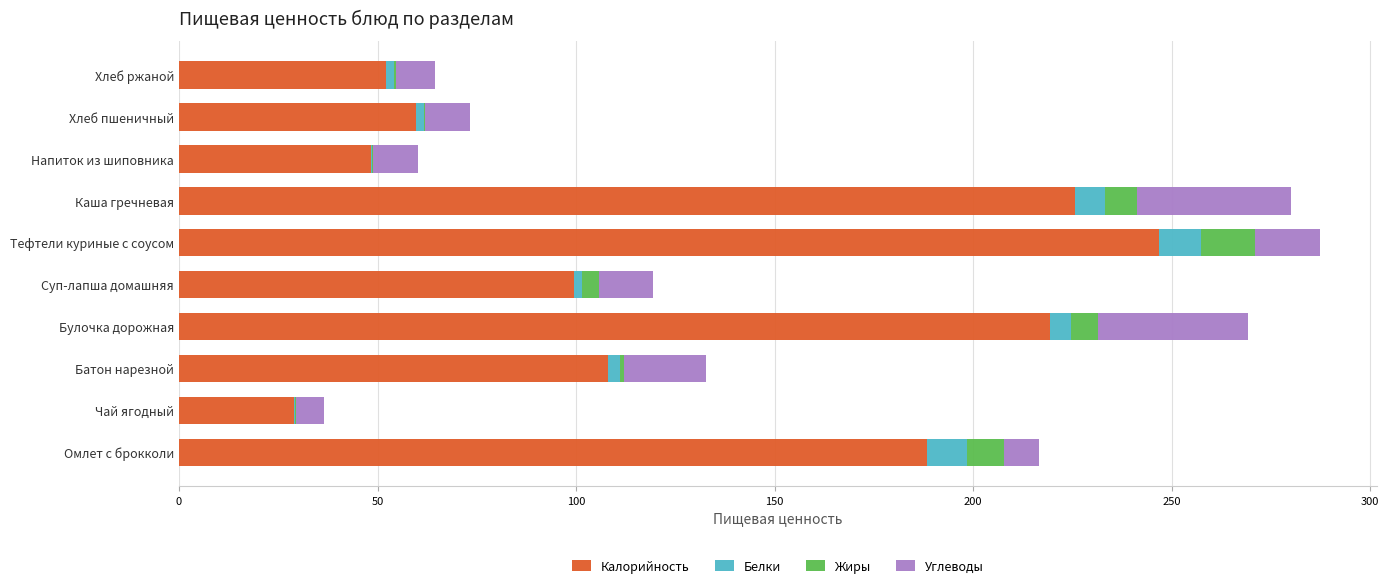

What is the sum of all Калорийность values?

1277.2